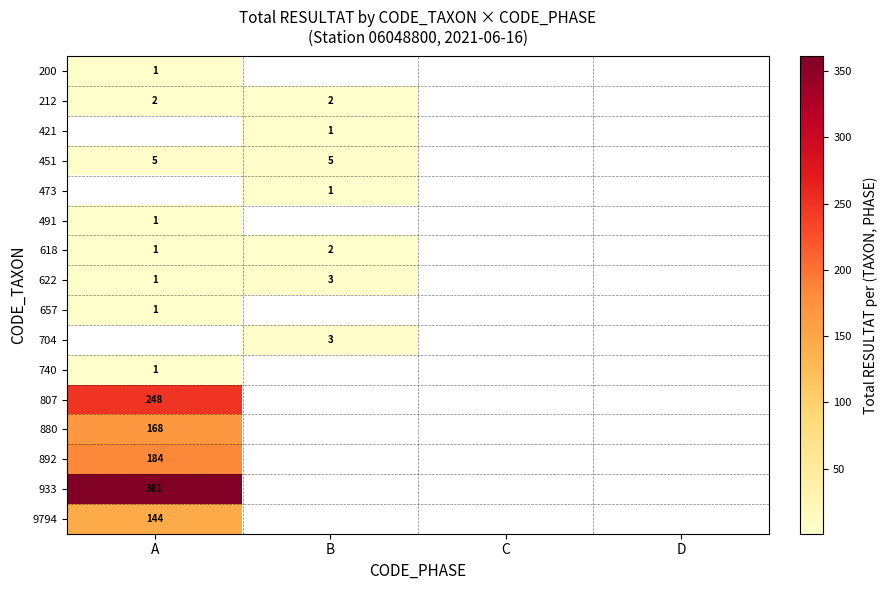

Is it true that 473 equals 1.7 at B?

False